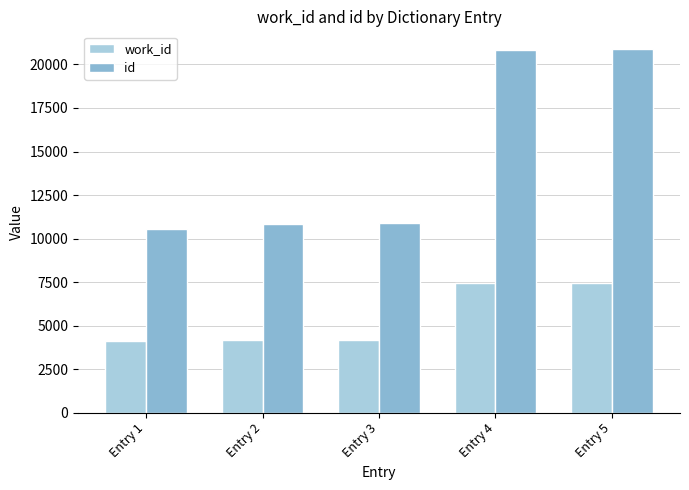

Does the chart contain any negative values?

No